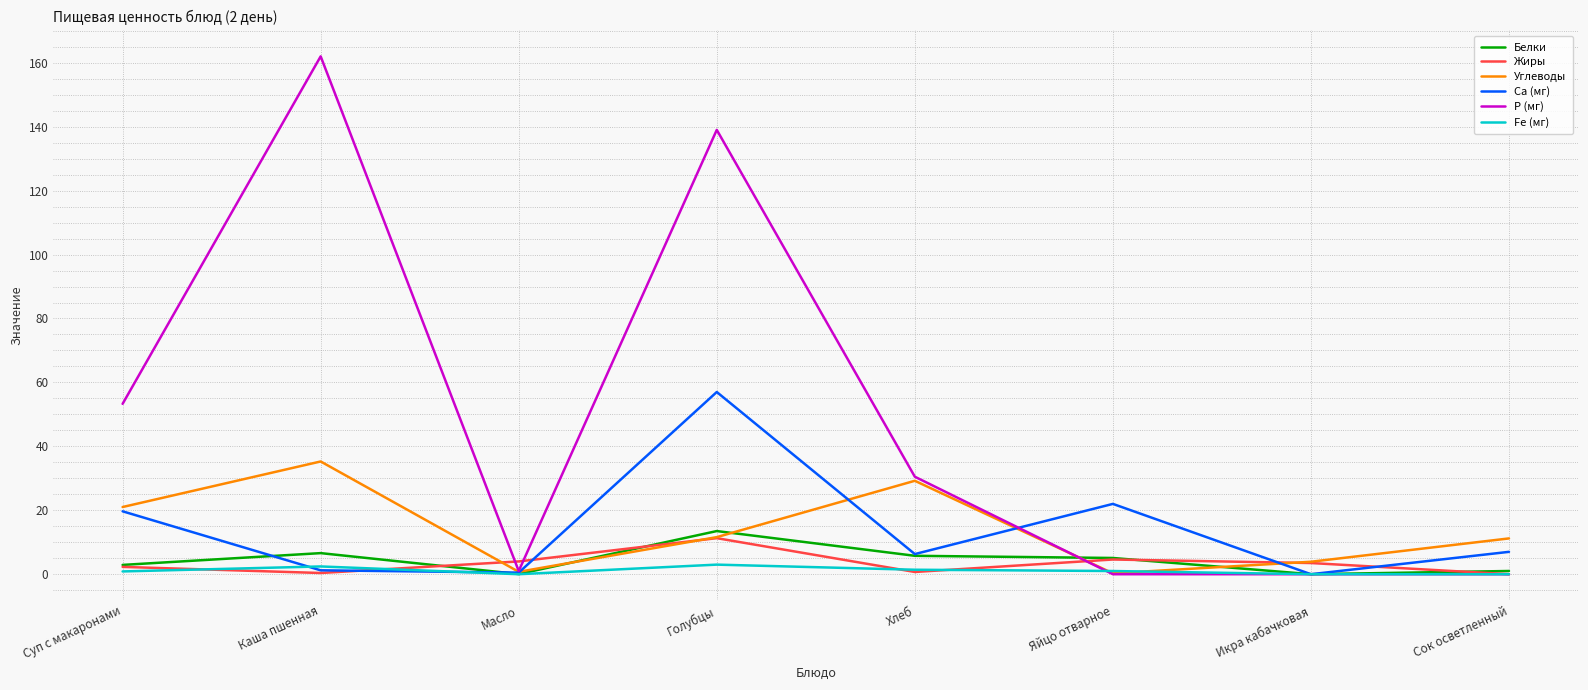

Which series has the largest range (max minus min)?

Р (мг)